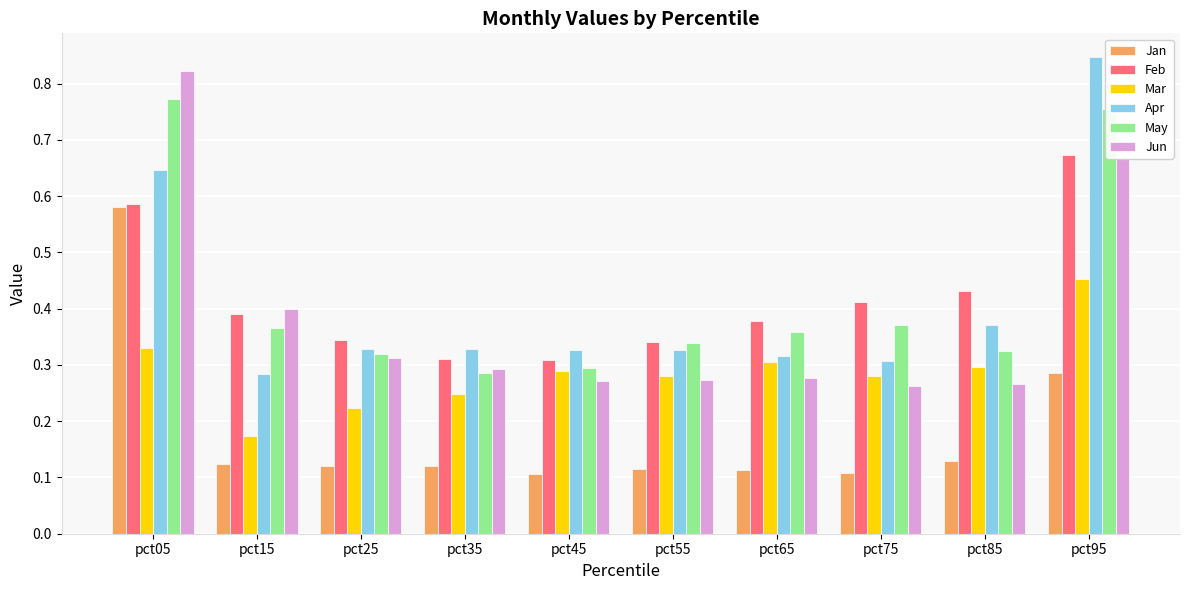

How many bars are there in each group?

6